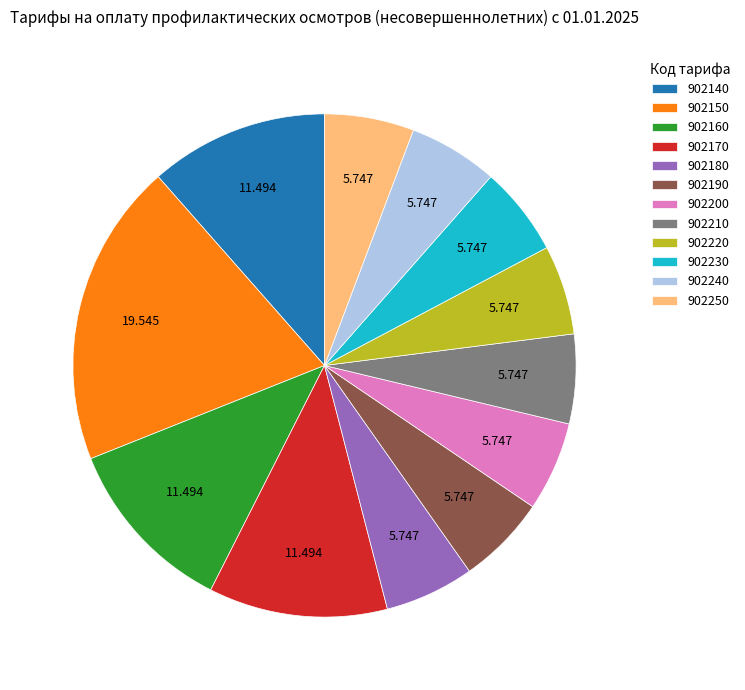

Combined, do 902210 and 902140 account for over 50%?

No